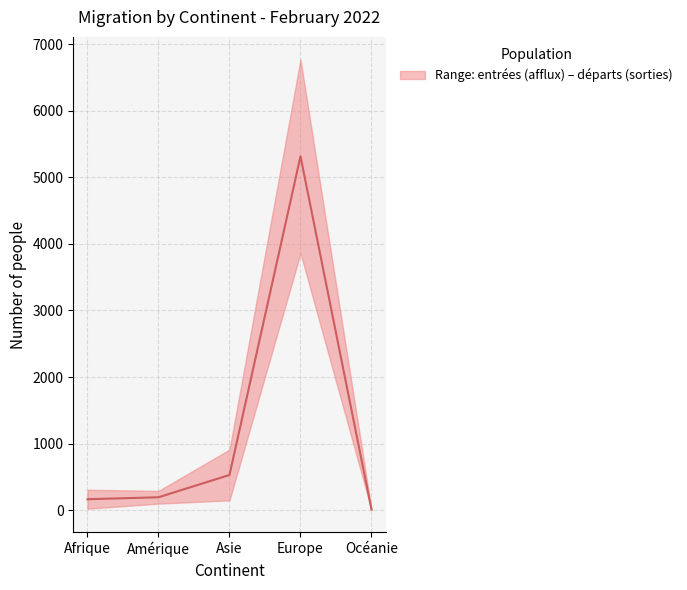

What is the average value?

1242.3